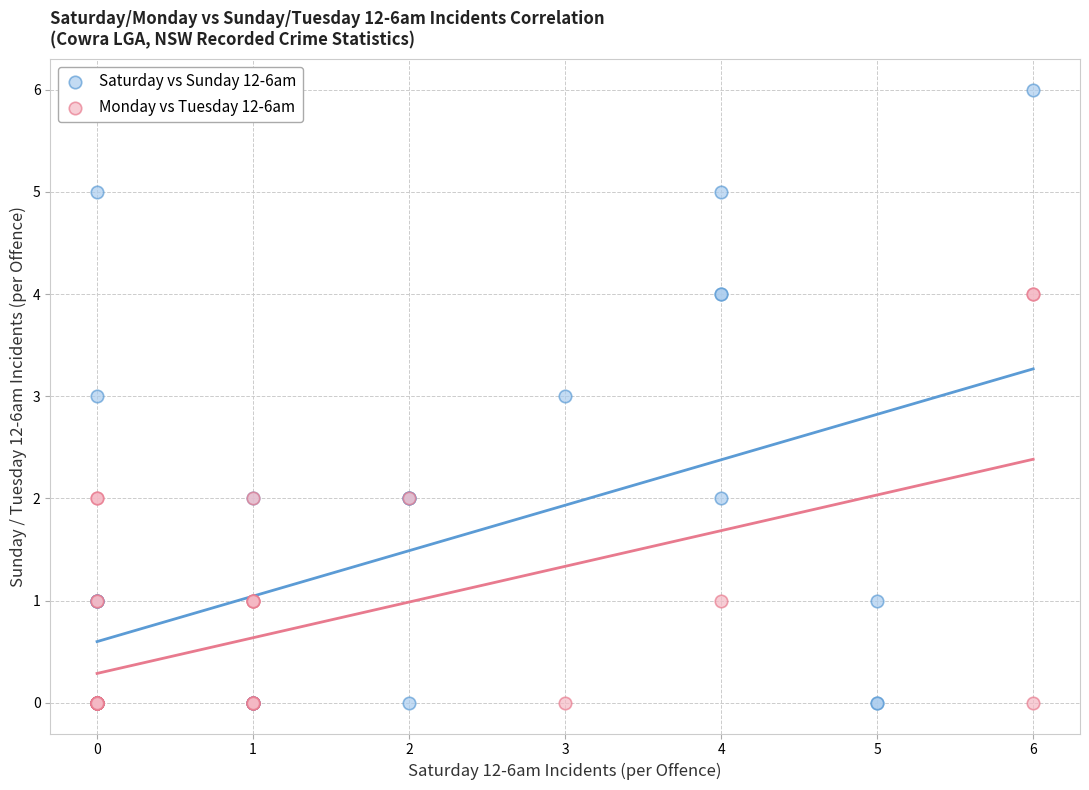

Which series has the widest spread of Y values?

Saturday vs Sunday 12-6am